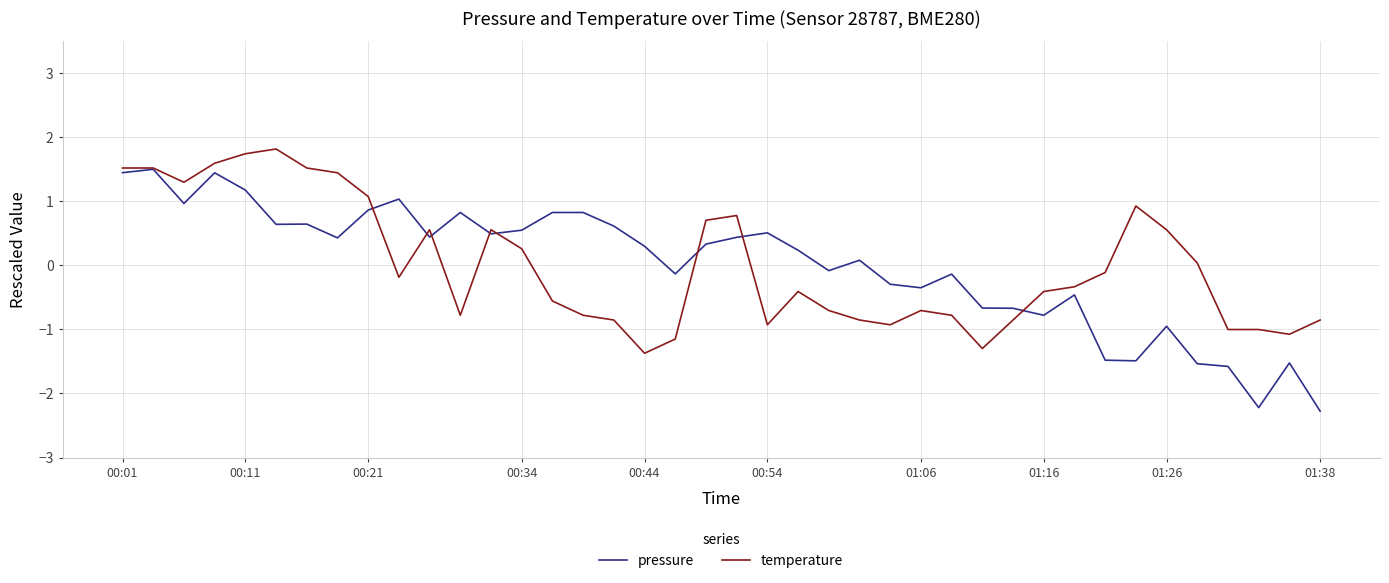

What is the maximum value for temperature?

1.8